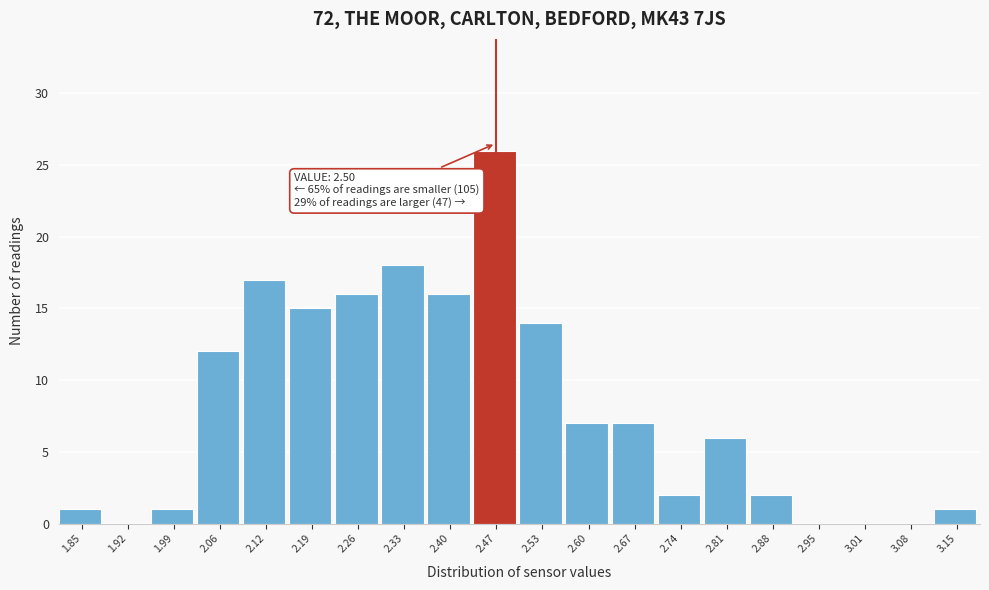

Reading left to right, extract all data points from this chart.

1.85=1	1.92=0	1.99=1	2.06=12	2.12=17	2.19=15	2.26=16	2.33=18	2.40=16	2.47=26	2.53=14	2.60=7	2.67=7	2.74=2	2.81=6	2.88=2	2.95=0	3.01=0	3.08=0	3.15=1